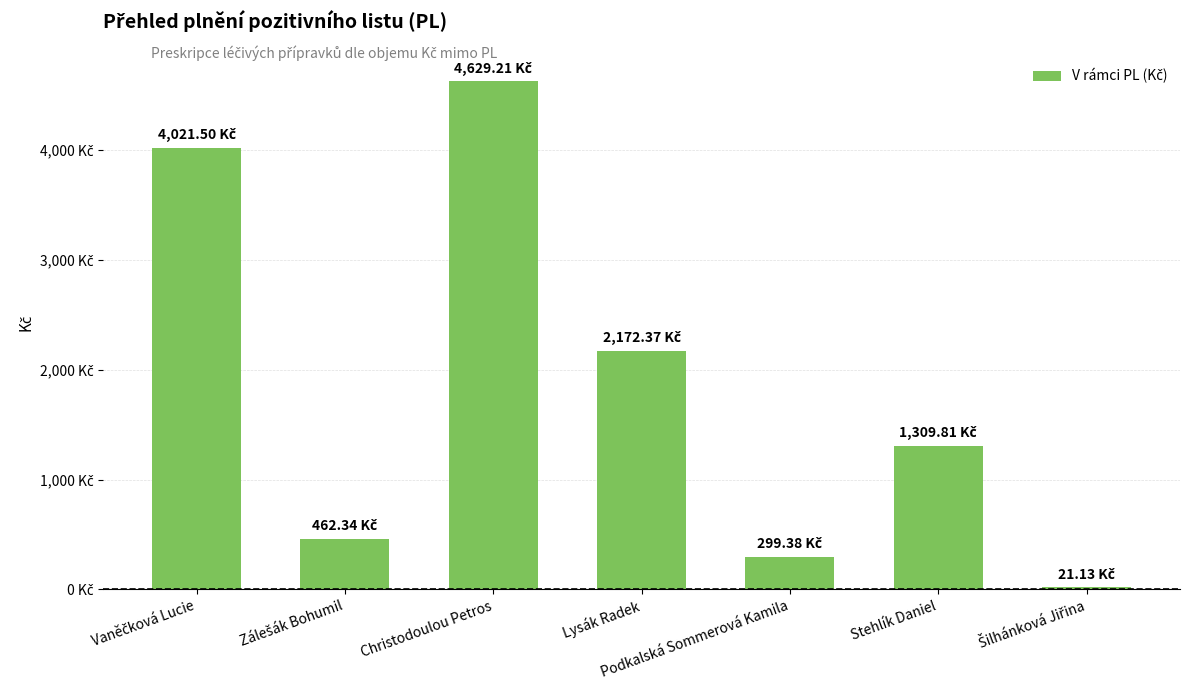

Does the chart contain any negative values?

No